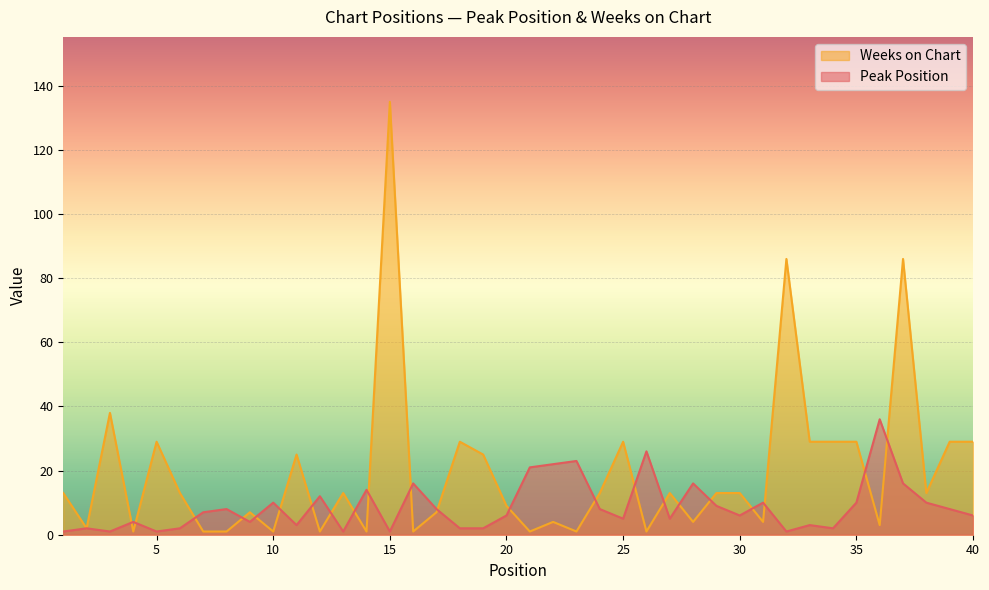

How many interior local peaks does the Weeks on Chart series have?

12